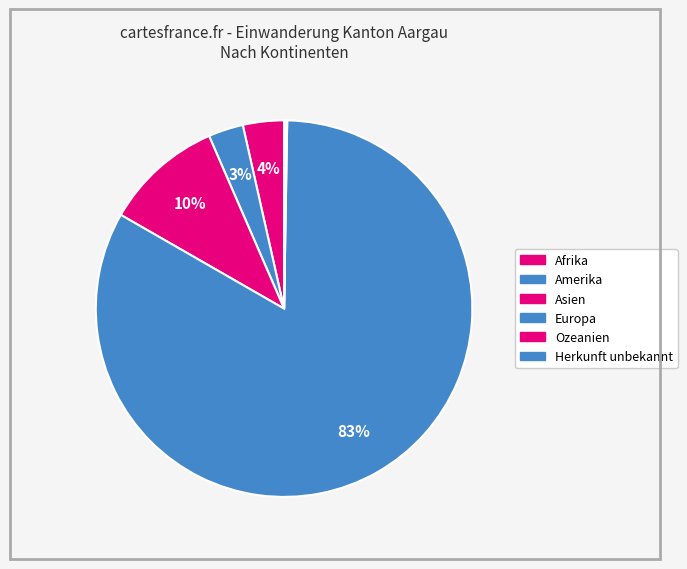

What is the change in value from Afrika to Herkunft unbekannt?

-281